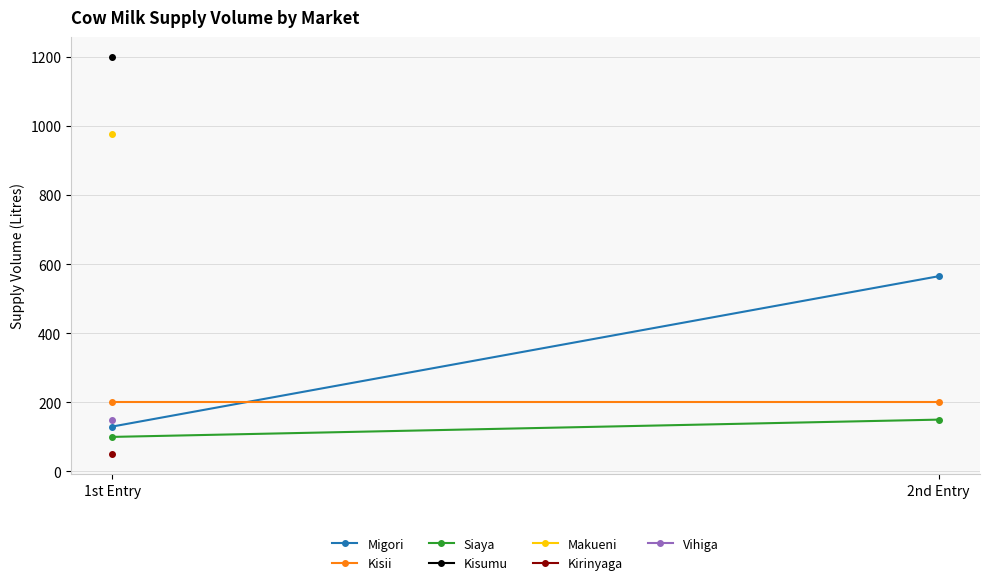

List the series in order of their overall mean, highest first.

Migori, Kisii, Siaya